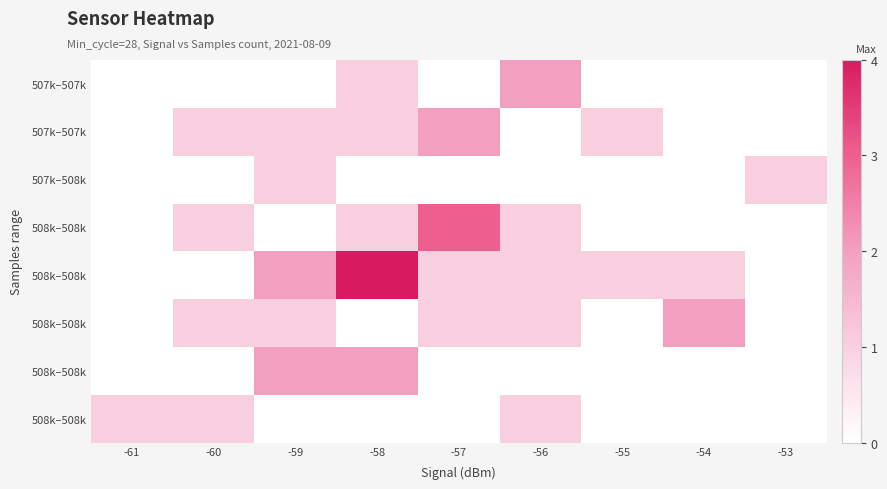

The value of row_4 at -57 is 1. True or false?

False